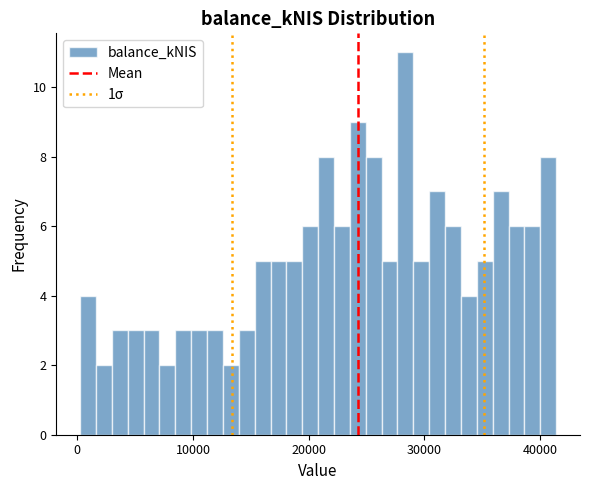

Read against the x-axis, roughly where is the centre of the tallest bar?

28000